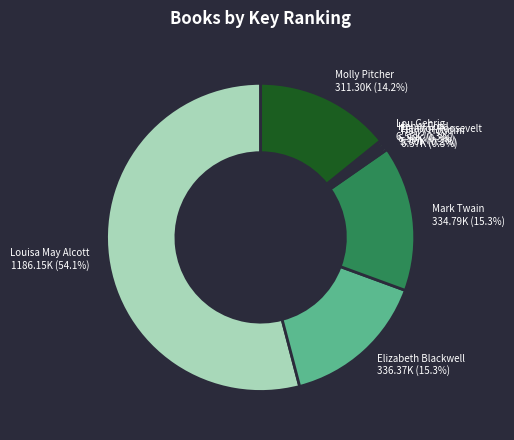

To the nearest percent, what percentage of the pie is Mark Twain?

15%